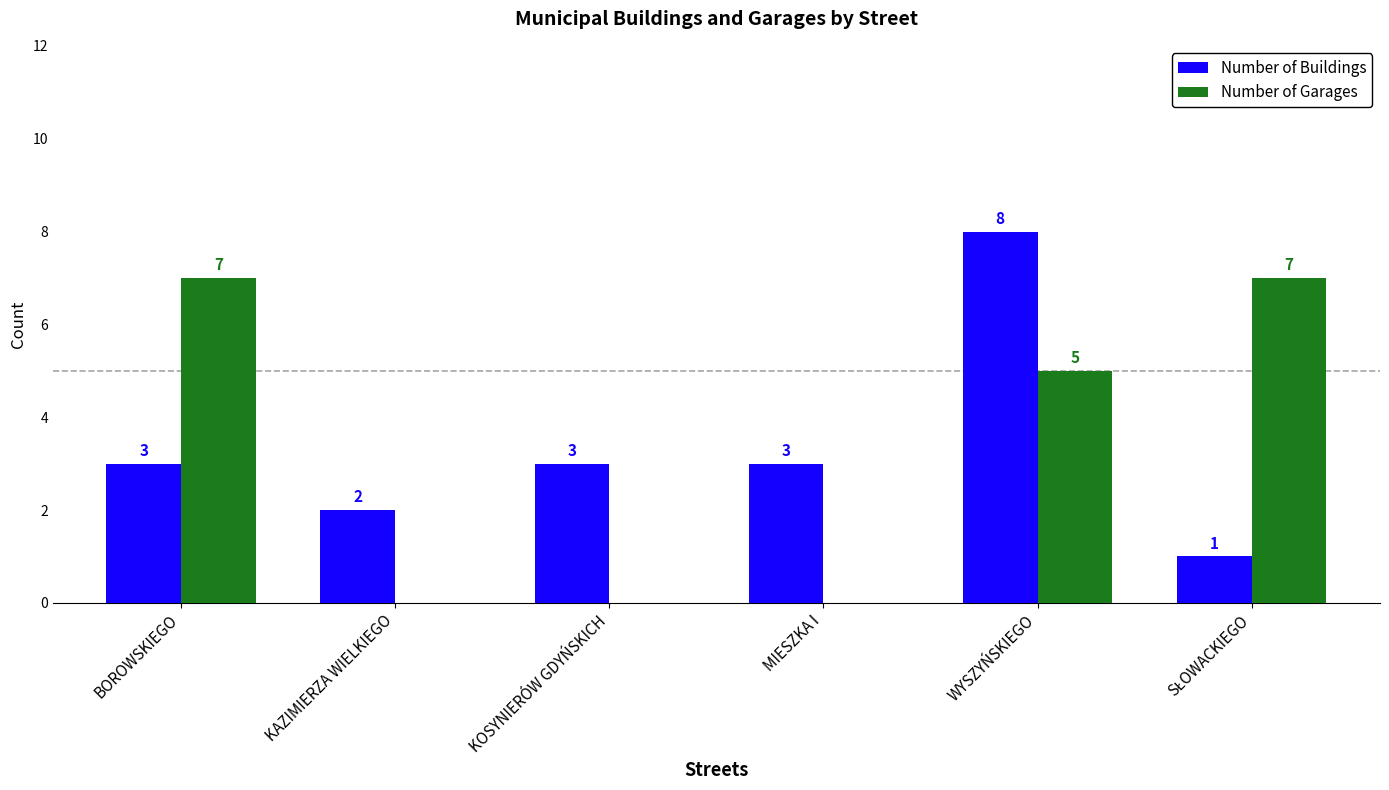

Reading left to right, transcribe all the data shown in this chart.

Number of Buildings: 3	2	3	3	8	1
Number of Garages: 7	0	0	0	5	7